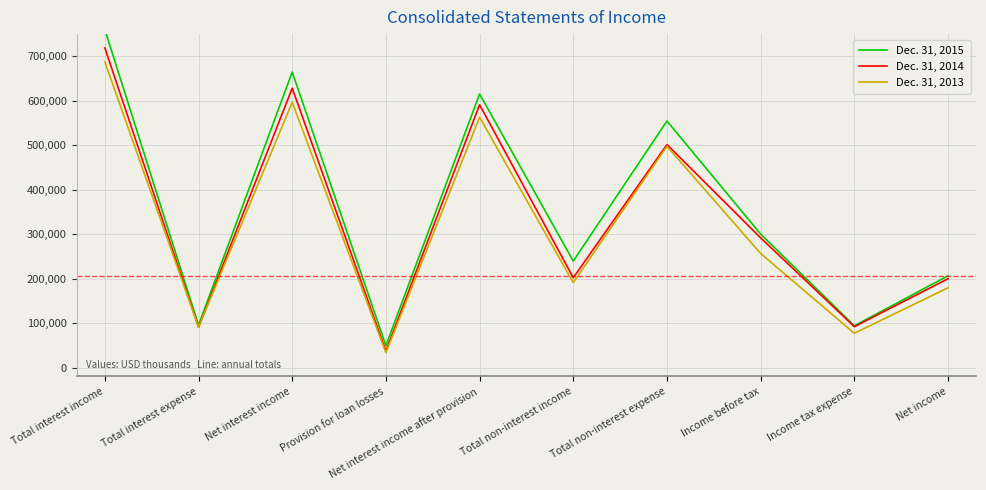

Is the value of Dec. 31, 2015 at Total non-interest expense greater than the value of Dec. 31, 2013 at Total non-interest expense?

Yes